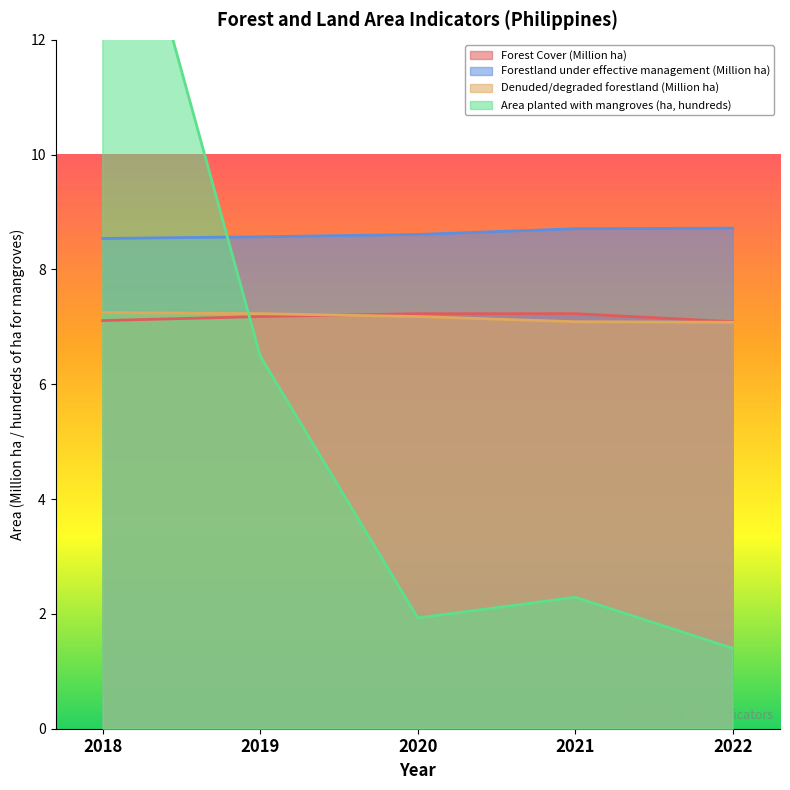

Reading right to left, list all the values displayed in this chart.

Forest Cover (Million ha): 2022=7.1	2021=7.2	2020=7.2	2019=7.2	2018=7.1
Forestland under effective management (Million ha): 2022=8.7	2021=8.7	2020=8.6	2019=8.6	2018=8.5
Denuded/degraded forestland (Million ha): 2022=7.1	2021=7.1	2020=7.2	2019=7.2	2018=7.2
Area planted with mangroves (ha, hundreds): 2022=1.4	2021=2.3	2020=1.9	2019=6.5	2018=16.4